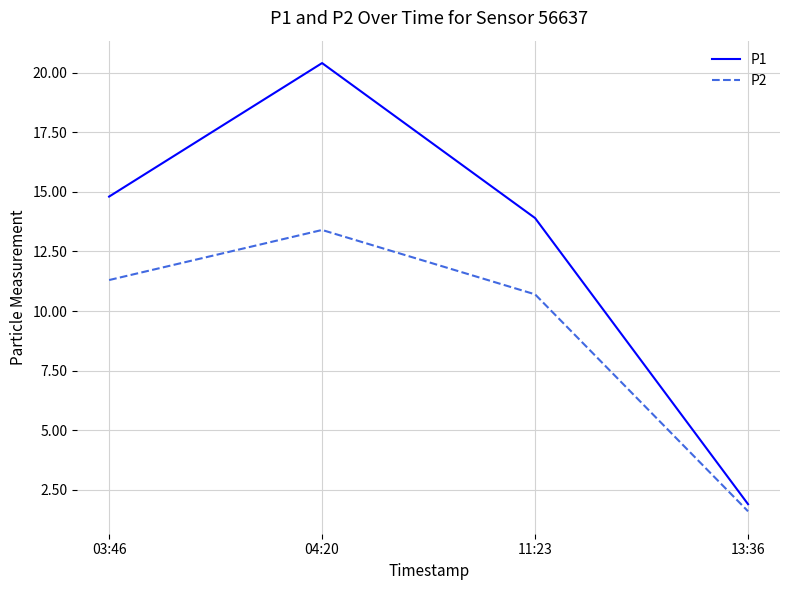

The P2 series shows 3.8 at 04:20. True or false?

False